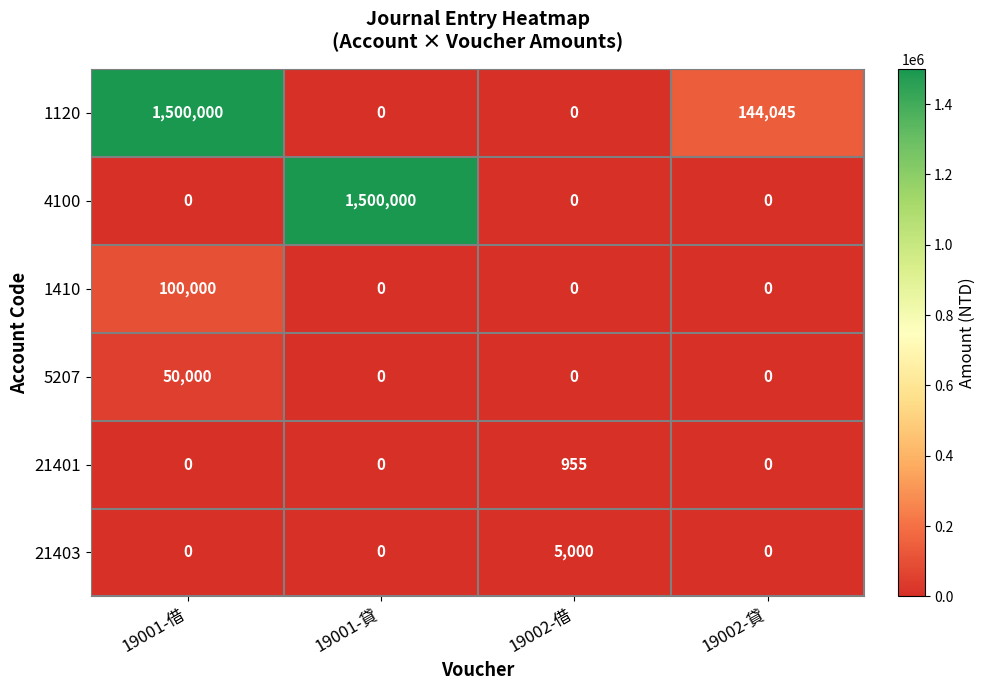

What is the total value across all series at 19001-貸?

1500000